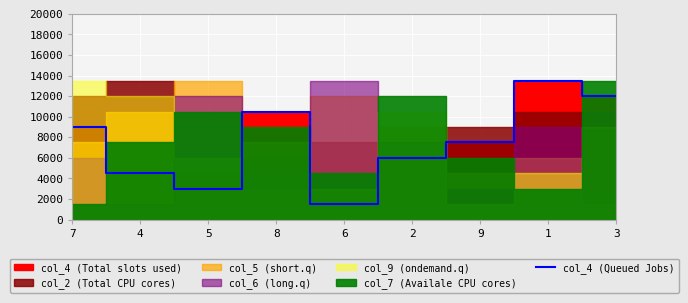

What is the label of the 5th point from the left?

6